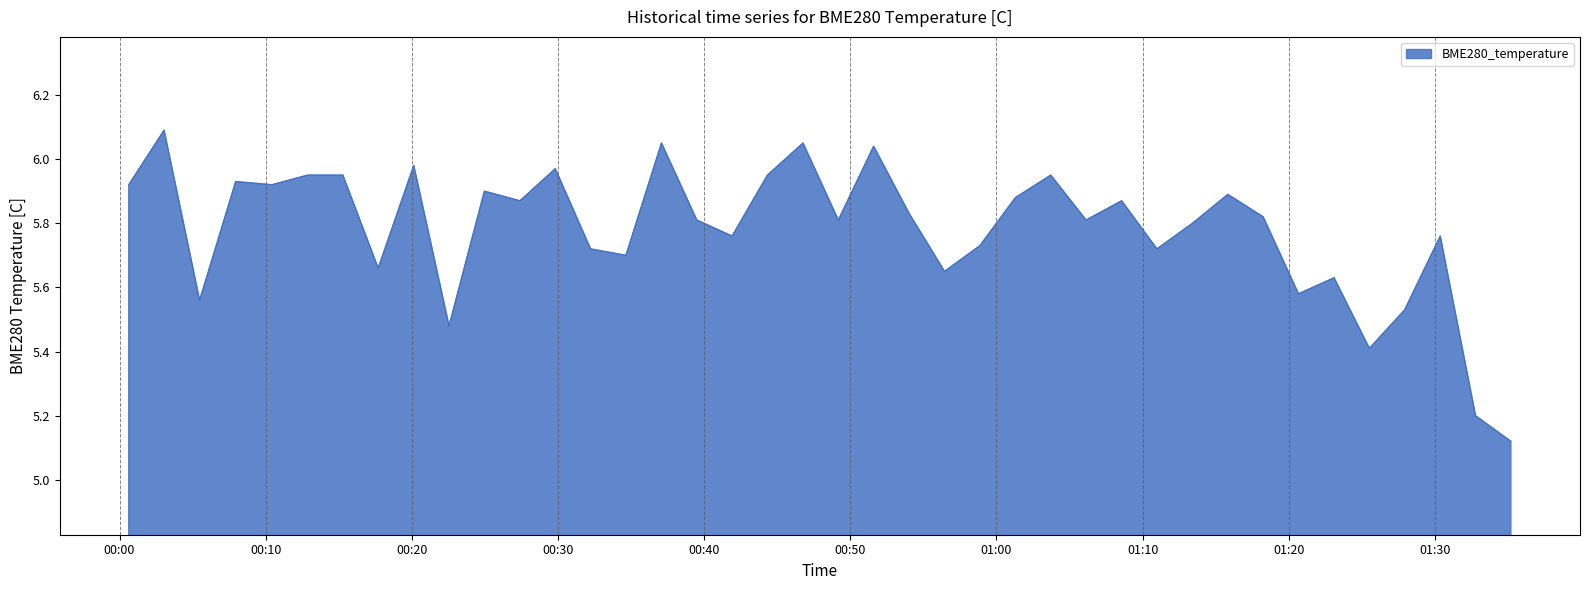

What is the difference between the maximum and minimum values?

1.0